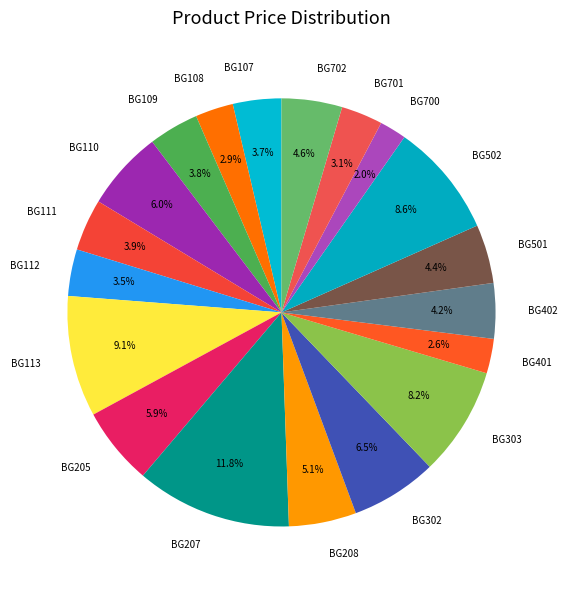

Is it true that BG700 is 10% of the pie?

False